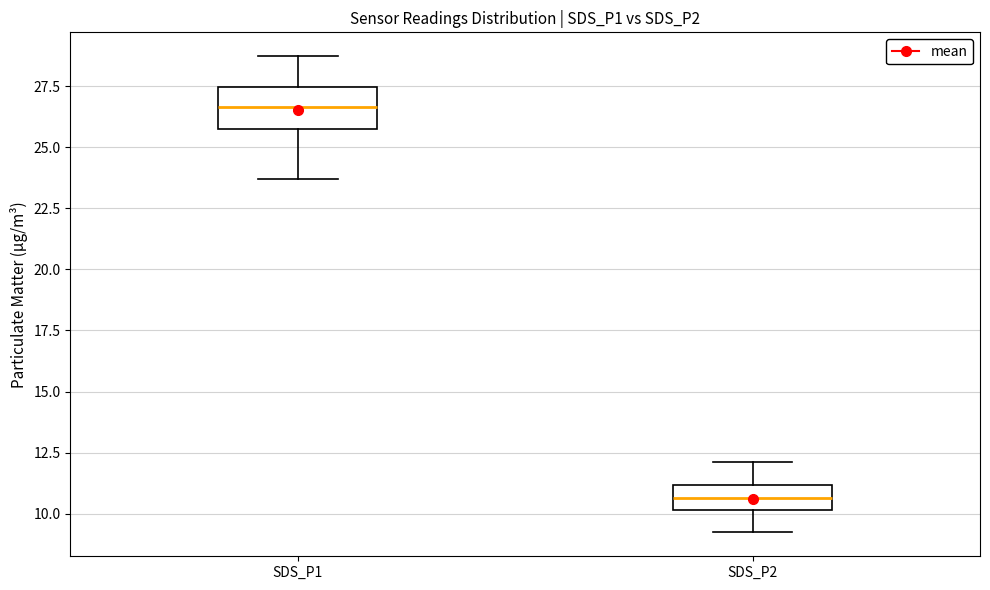

Reading left to right, transcribe this box plot: for each box, give where its median line is, the range the box spans, and where its two whiskers end, as read against the y-axis. The values are not printed on the chart, so give them approximately, as read against the axis.

SDS_P1: median 26.5, box 25.5 to 27.5, whiskers 23.5 to 28.5
SDS_P2: median 10.5, box 10.0 to 11.0, whiskers 9.0 to 12.0